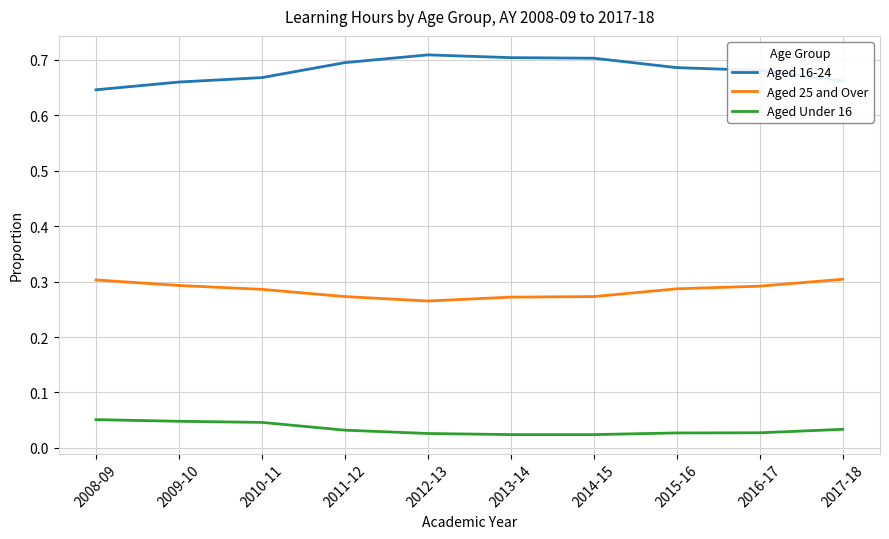

In Aged 16-24, how many points are higher than both neighbors (excluding endpoints)?

1